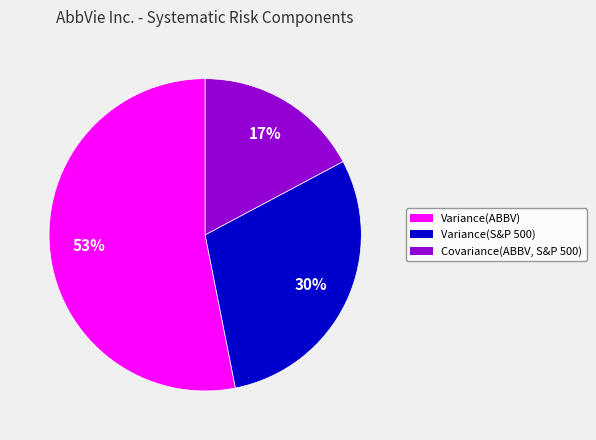

Does any single category account for the majority?

Yes